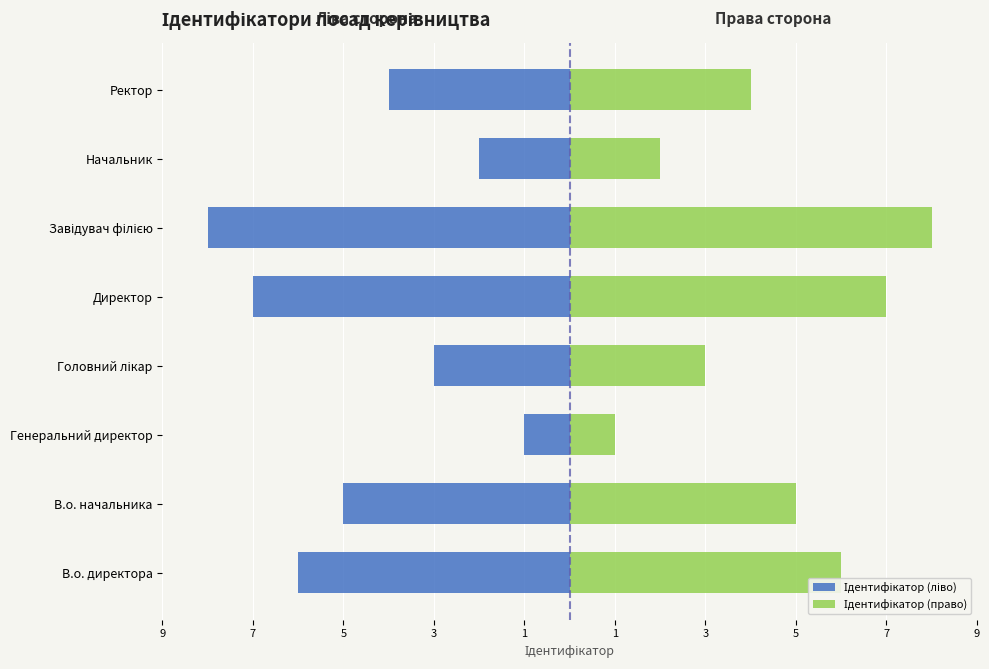

How many bars are there in each group?

2